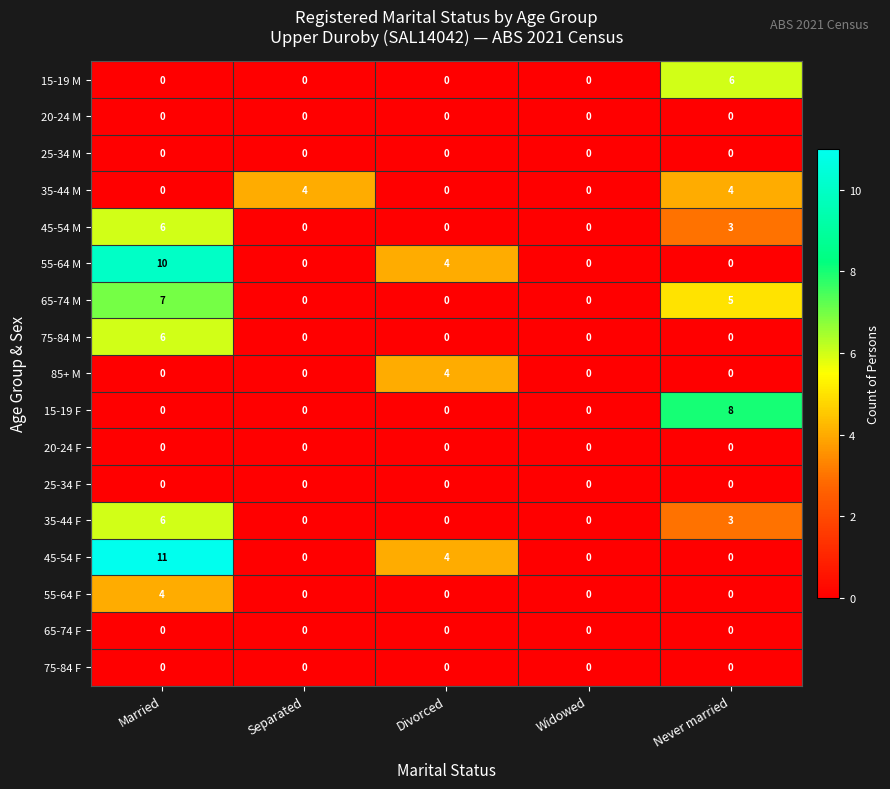

At how many categories does at least one series exceed 6?

2